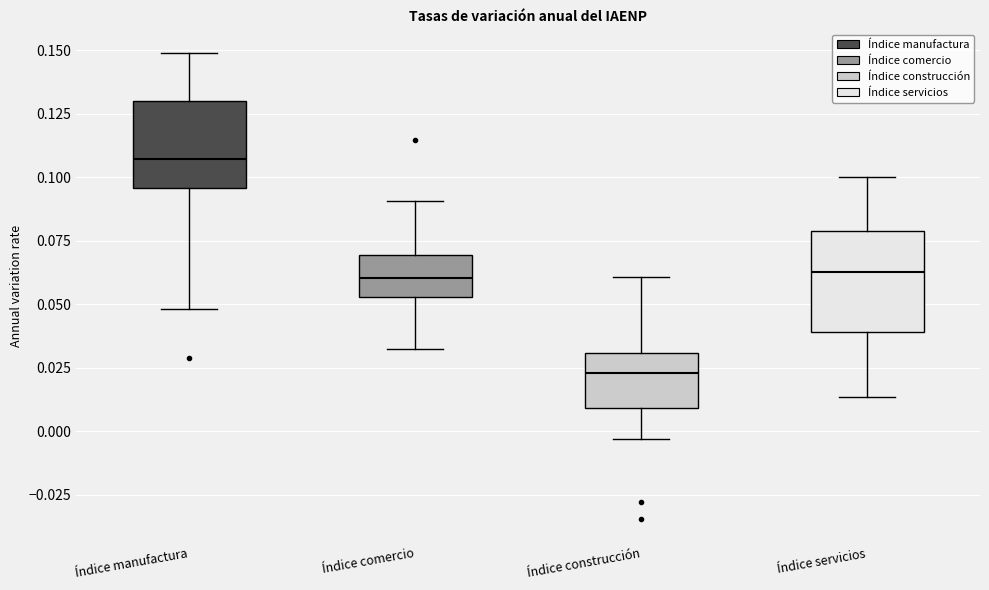

Reading left to right, transcribe this box plot: for each box, give where its median line is, the range the box spans, and where its two whiskers end, as read against the y-axis. The values are not printed on the chart, so give them approximately, as read against the axis.

Índice manufactura: median 0.105, box 0.095 to 0.130, whiskers 0.050 to 0.150
Índice comercio: median 0.060, box 0.055 to 0.070, whiskers 0.030 to 0.090
Índice construcción: median 0.025, box 0.010 to 0.030, whiskers -0.005 to 0.060
Índice servicios: median 0.060, box 0.040 to 0.080, whiskers 0.015 to 0.100